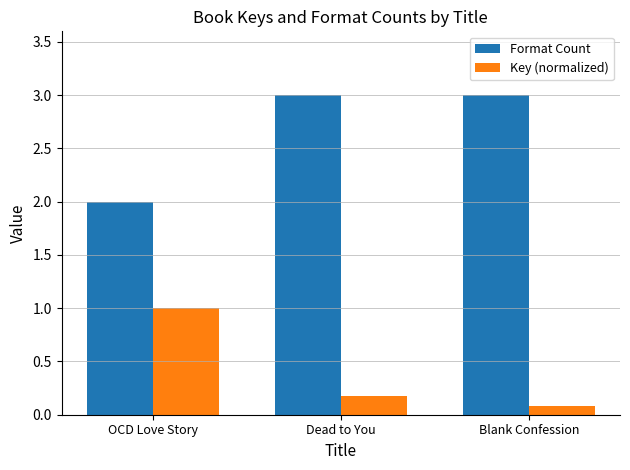

What is the difference between the second highest and minimum values in the Key (normalized) series?

0.1